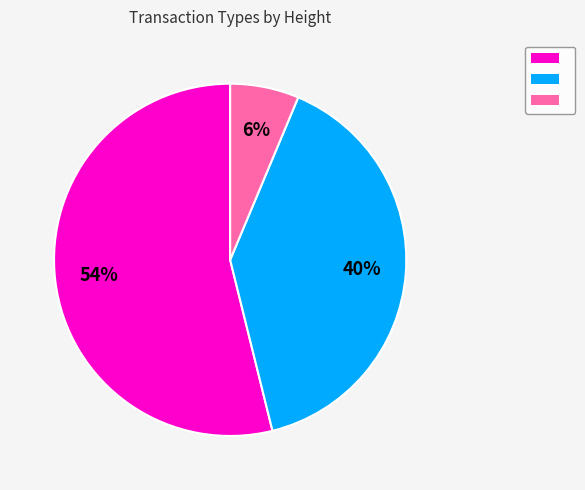

Does any single category account for the majority?

Yes